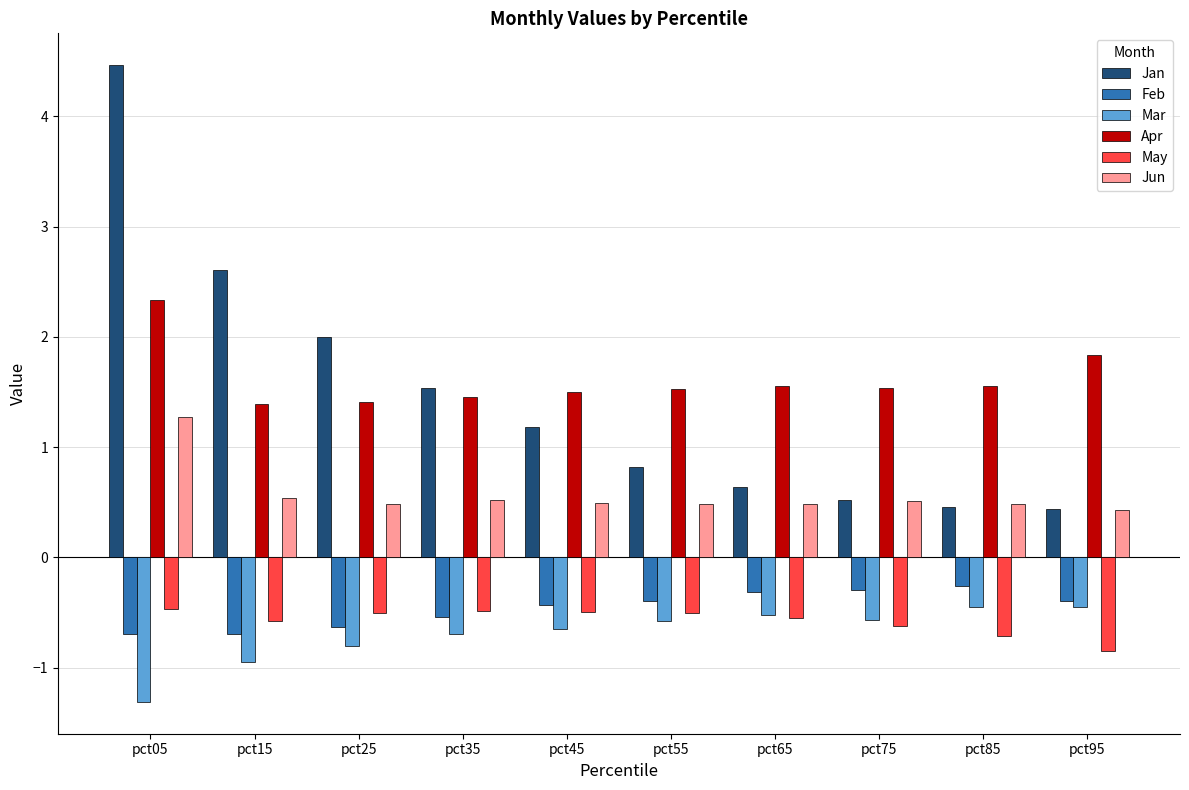

What is the approximate value of Jan at pct55?

0.8